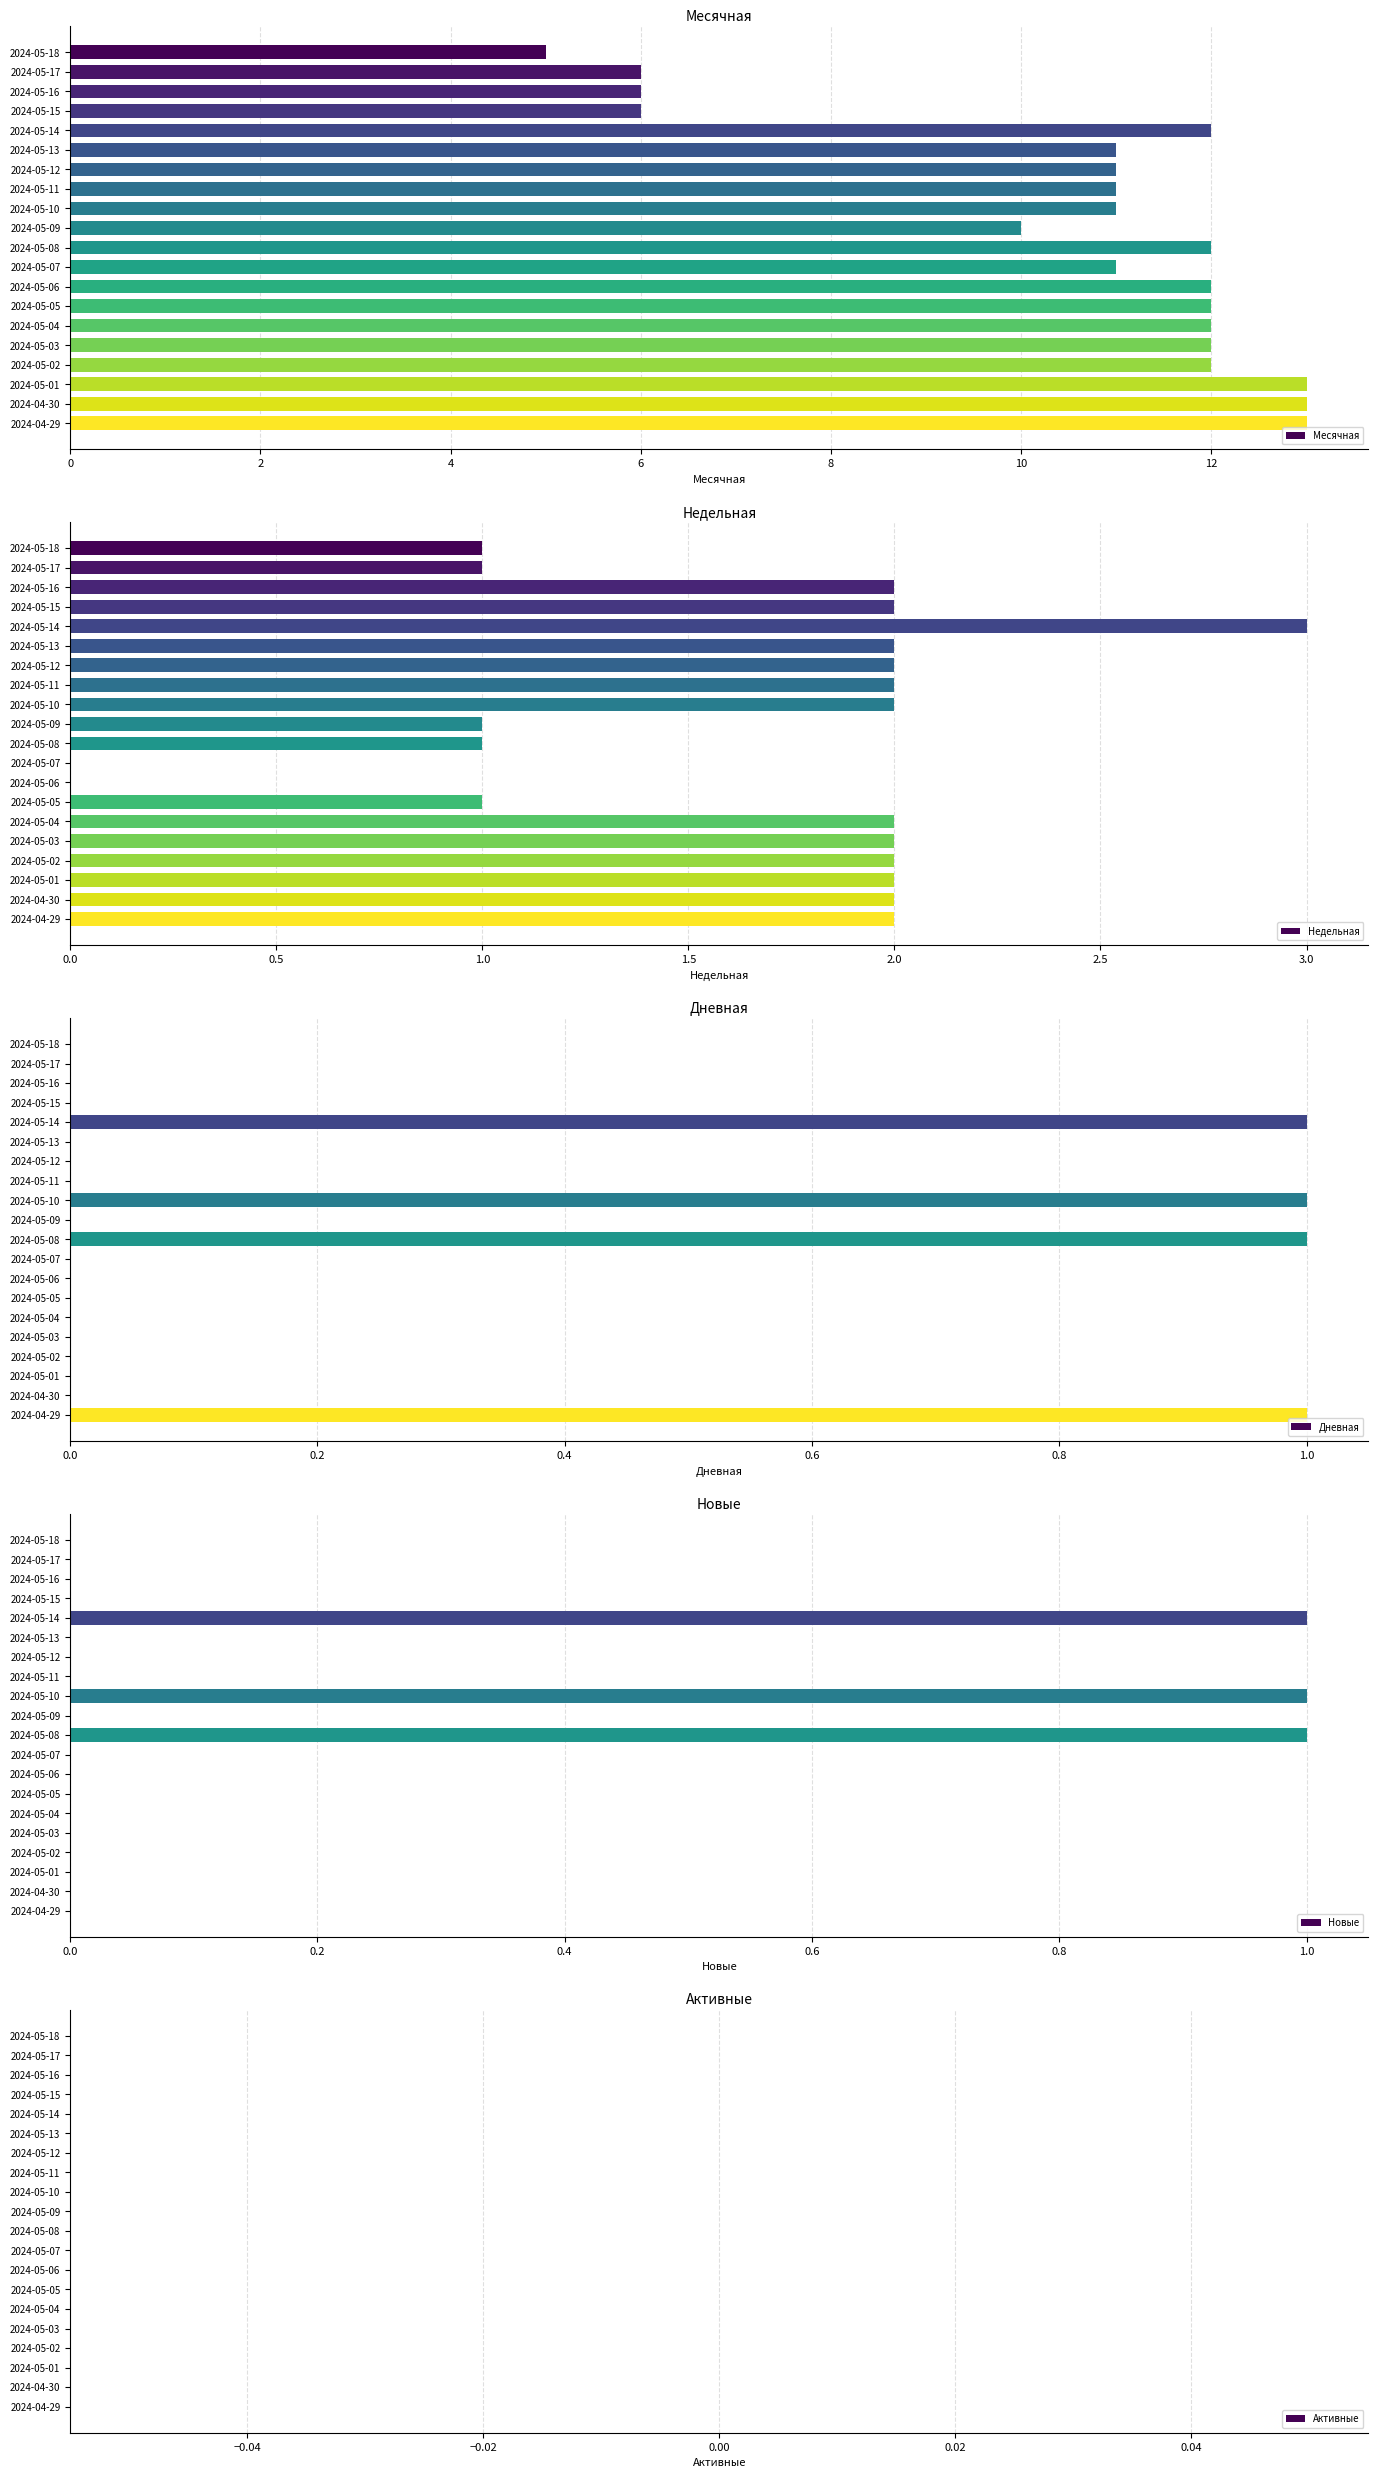

The Недельная series shows 2 at 2024-05-13. True or false?

True